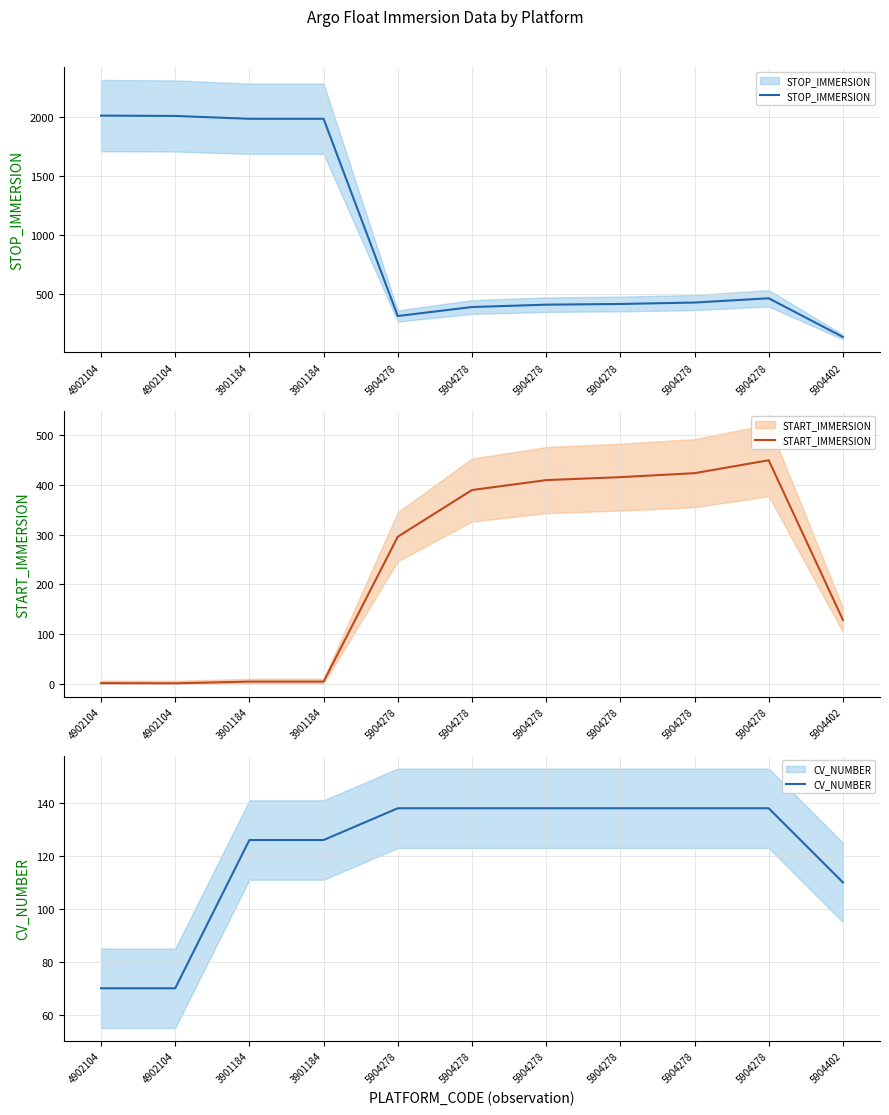

Which has a higher value, 5904278 or 3901184?

3901184